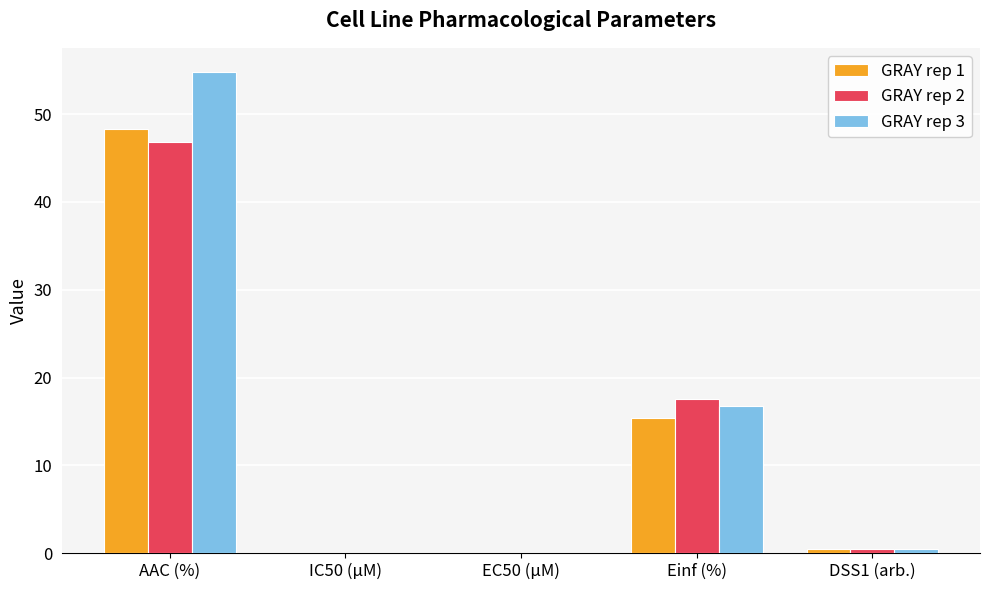

What is the total value across all series at DSS1 (arb.)?

1.4